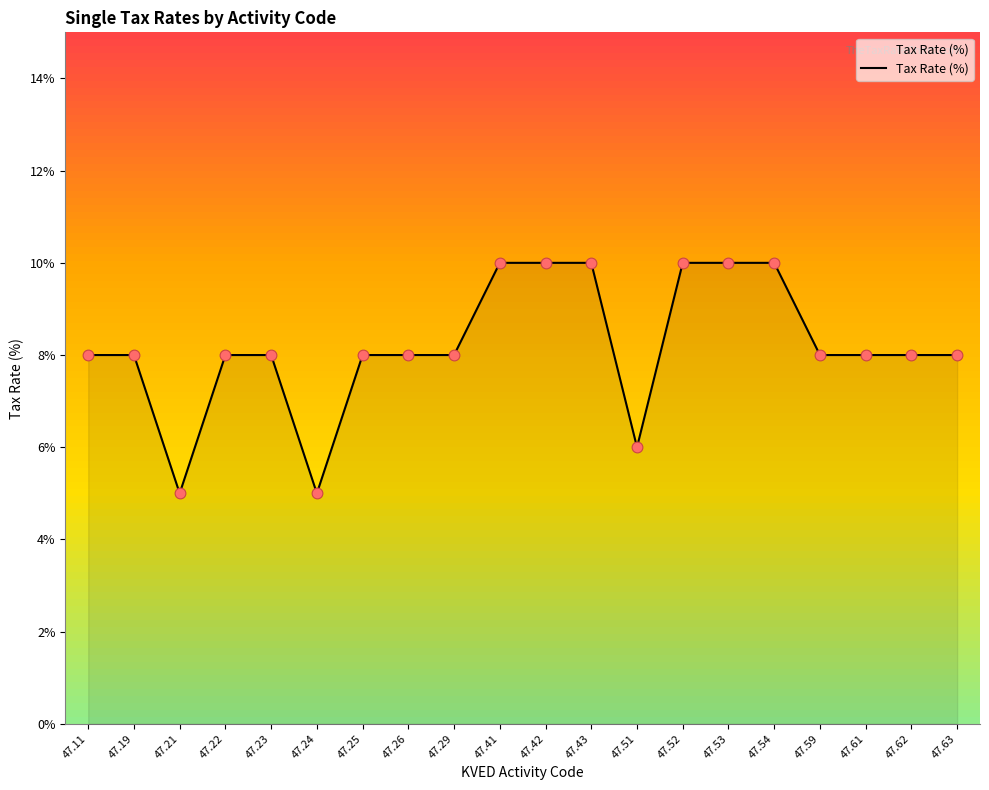

What is the change in value from 47.29 to 47.51?

-2